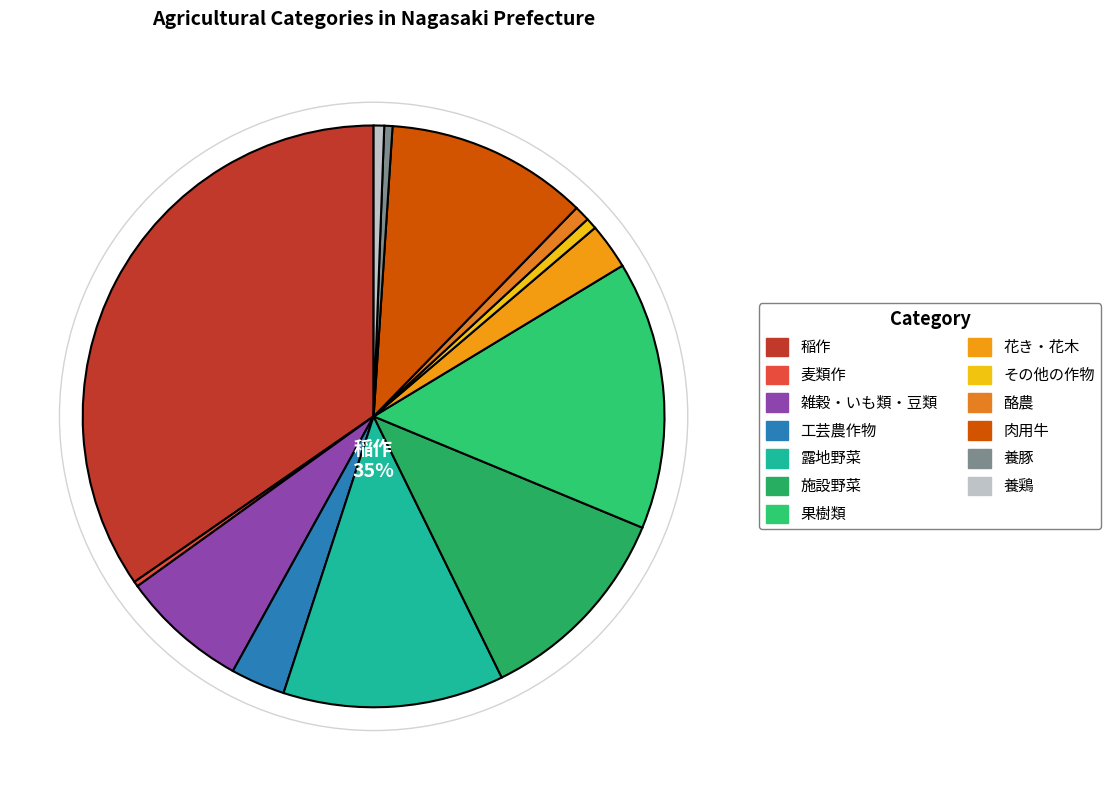

How many segments does this pie chart have?

13